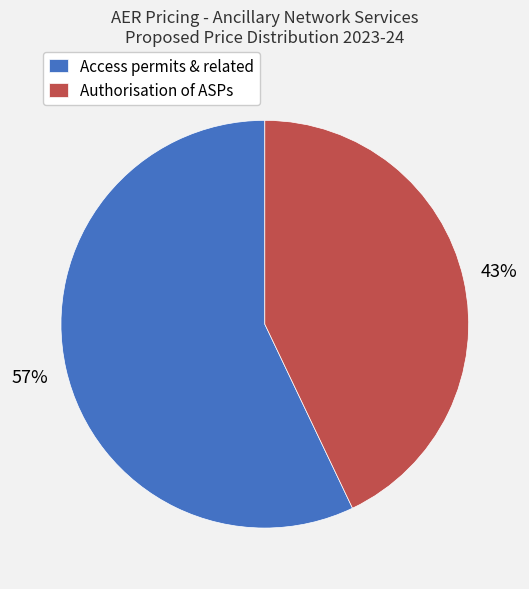

To the nearest percent, what portion does Access permits & related represent?

57%